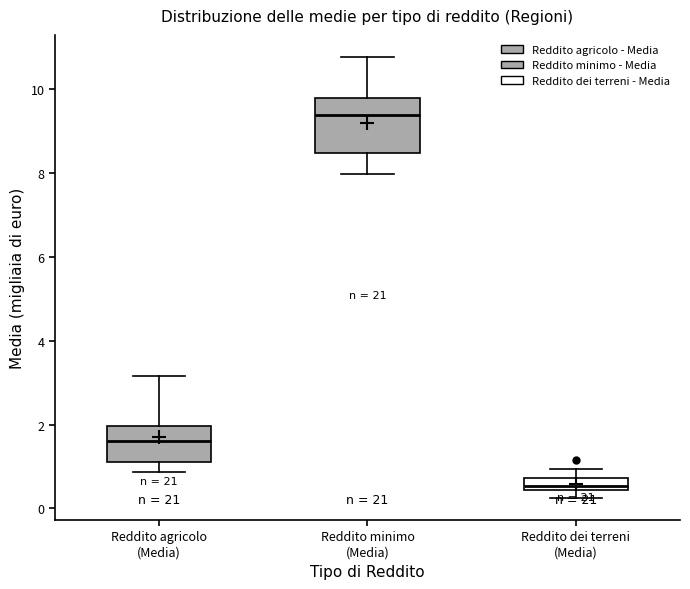

Where is the lower edge of the box for Reddito agricolo (Media) on the y-axis? The values are not printed on the chart, so give them approximately, as read against the axis.

1.2